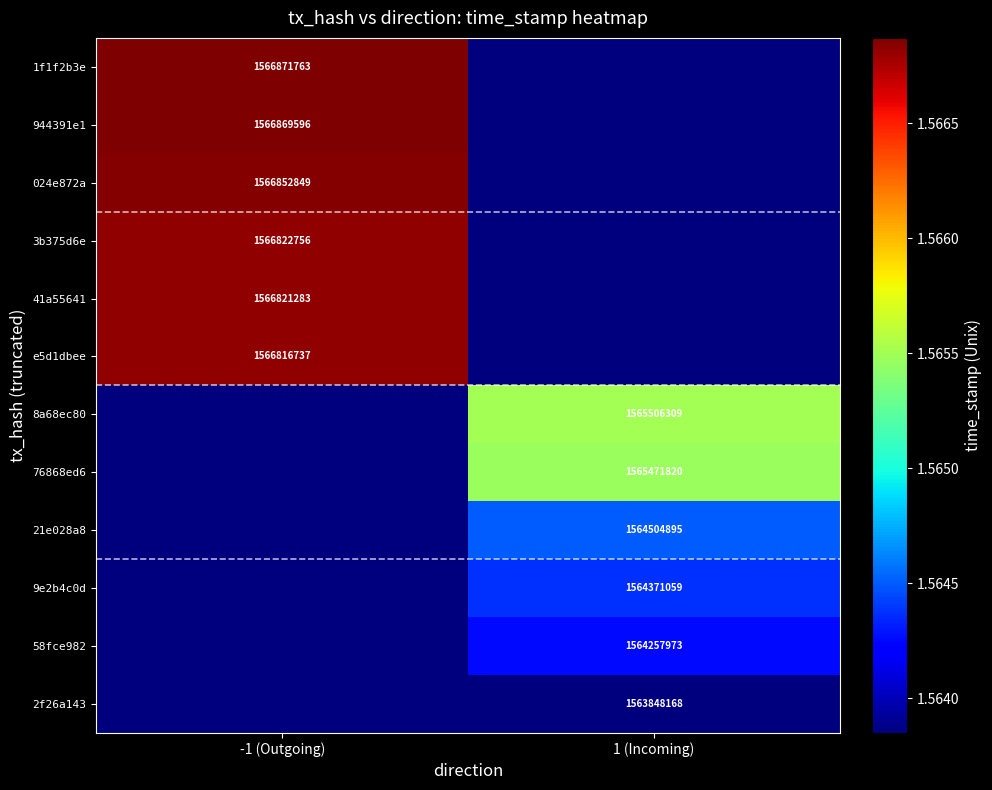

The value of 21e028a8 at 1 (Incoming) is 970095954. True or false?

False